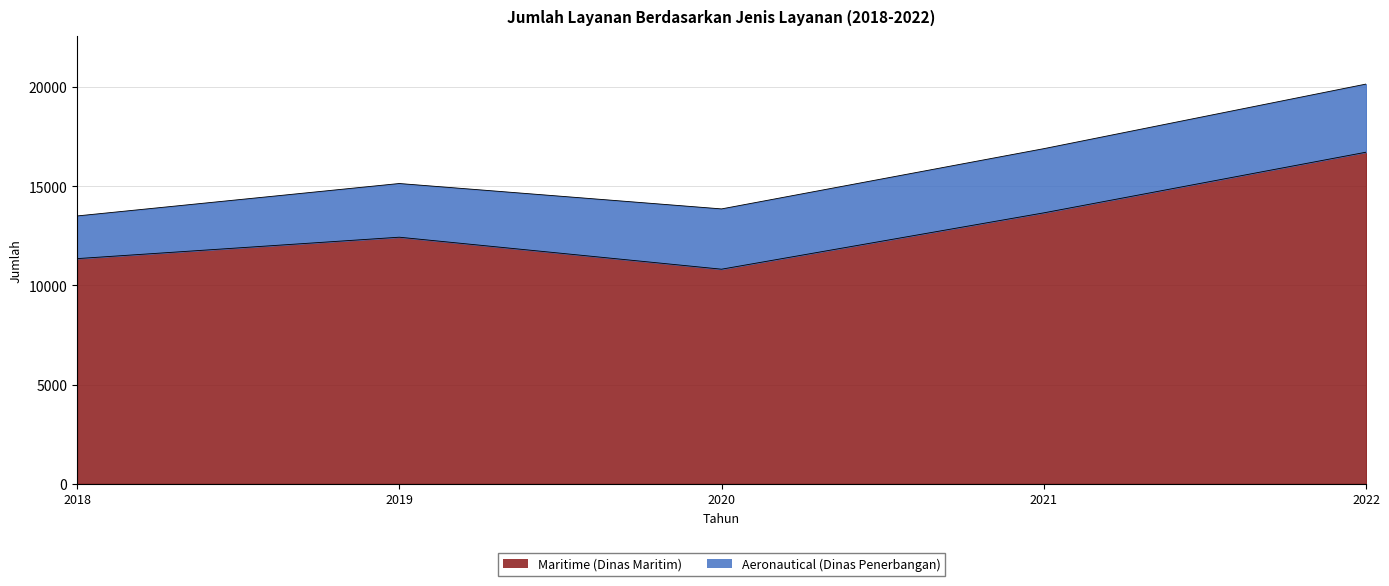

Where does the data first go above 12428?

2021